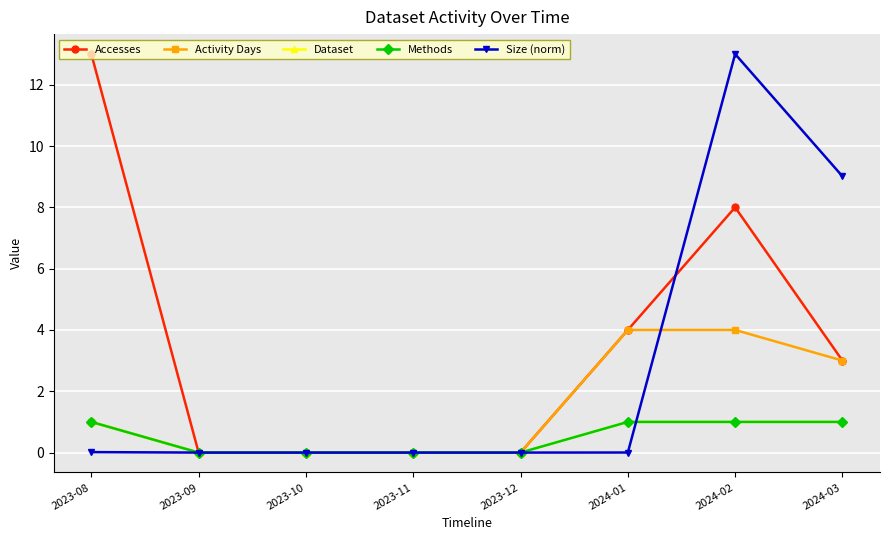

Does the chart have visible grid lines?

Yes